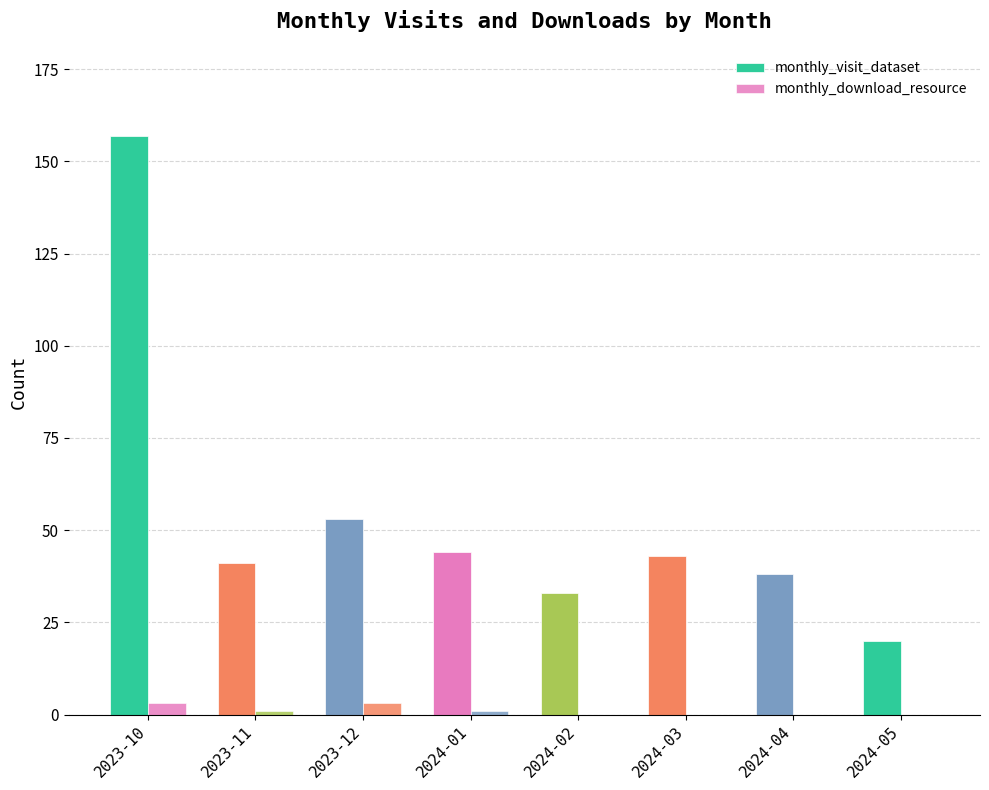

Which category has the lowest value in the monthly_visit_dataset series?

2024-05